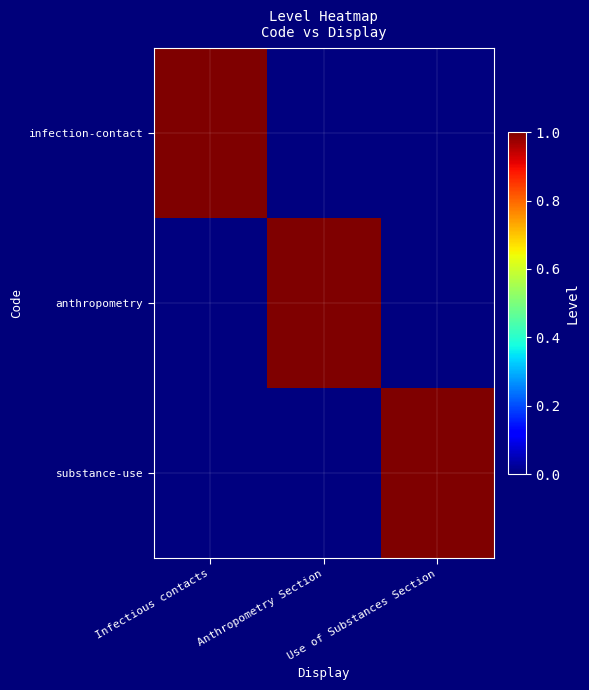

What is the spread (max minus min) of values at Use of Substances Section?

1